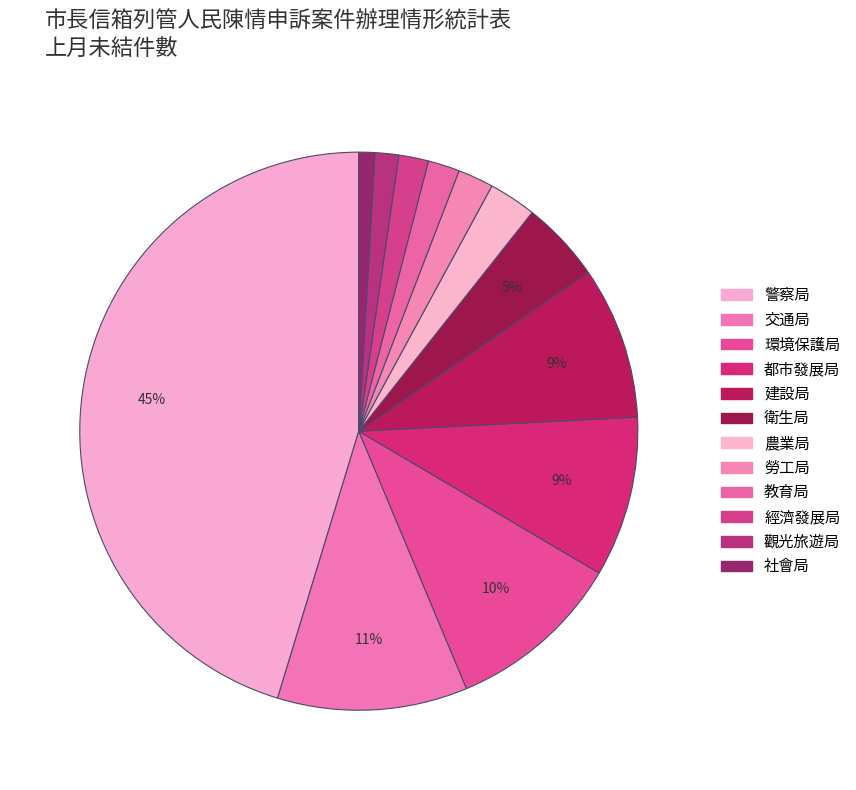

How many slices are in this pie chart?

12